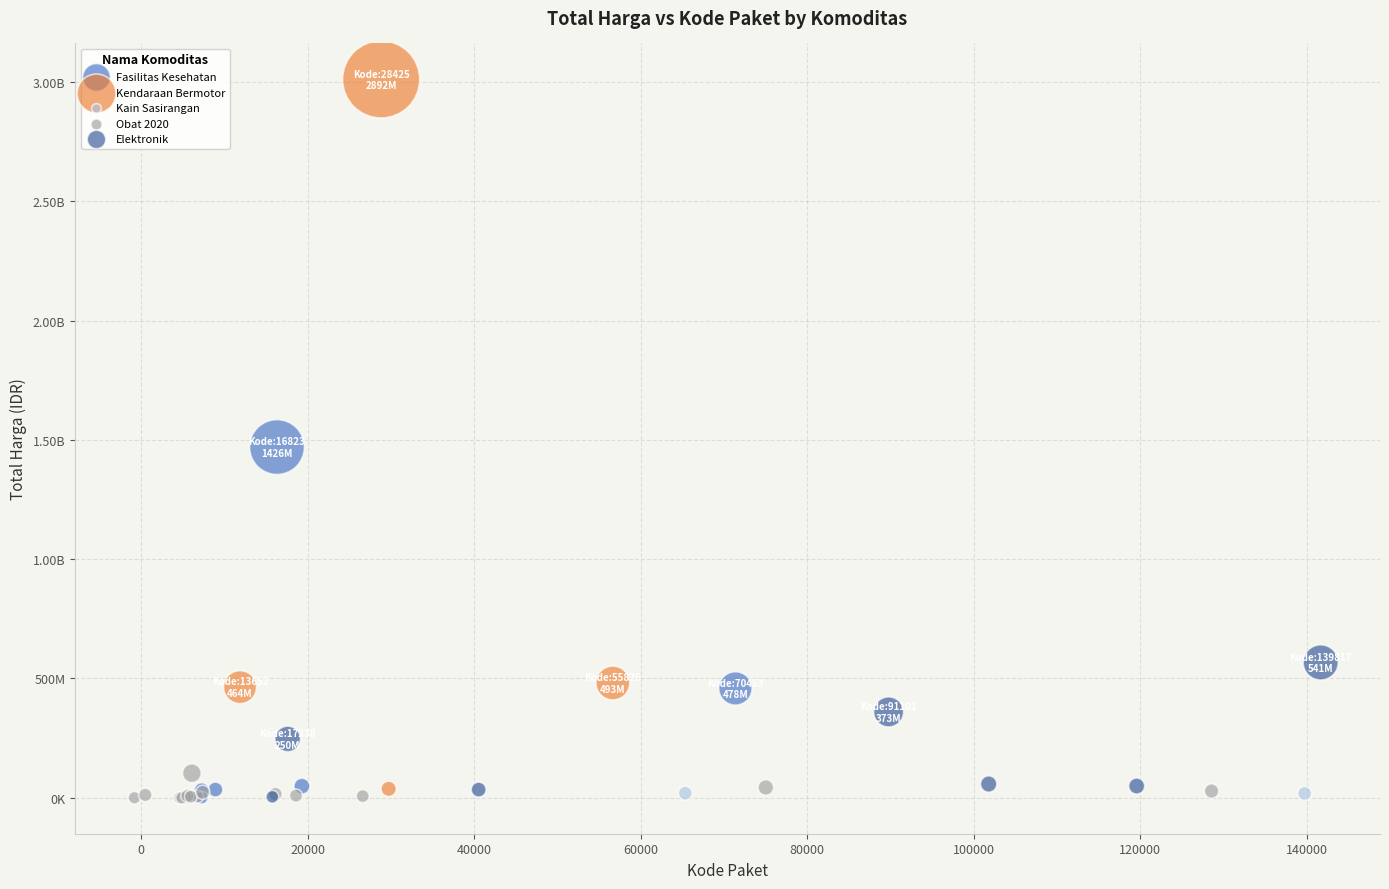

What are all the series names shown in the legend?

Fasilitas Kesehatan, Kendaraan Bermotor, Kain Sasirangan, Obat 2020, Elektronik